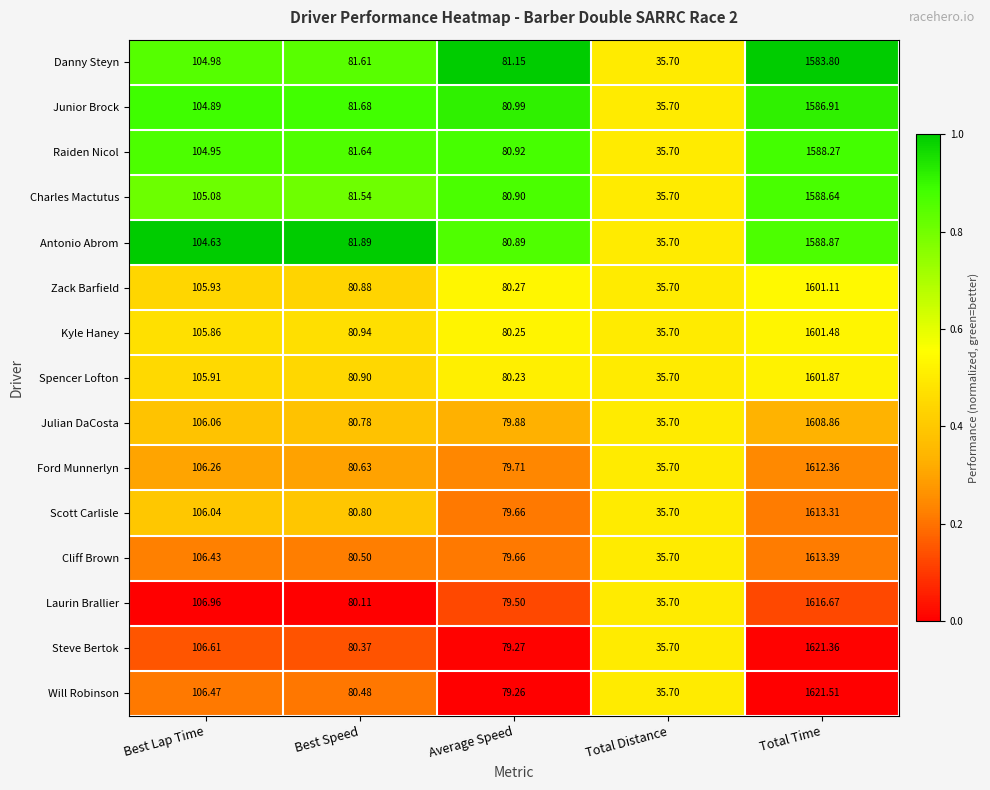

Where is Julian DaCosta nearest to the value 822?

Best Lap Time